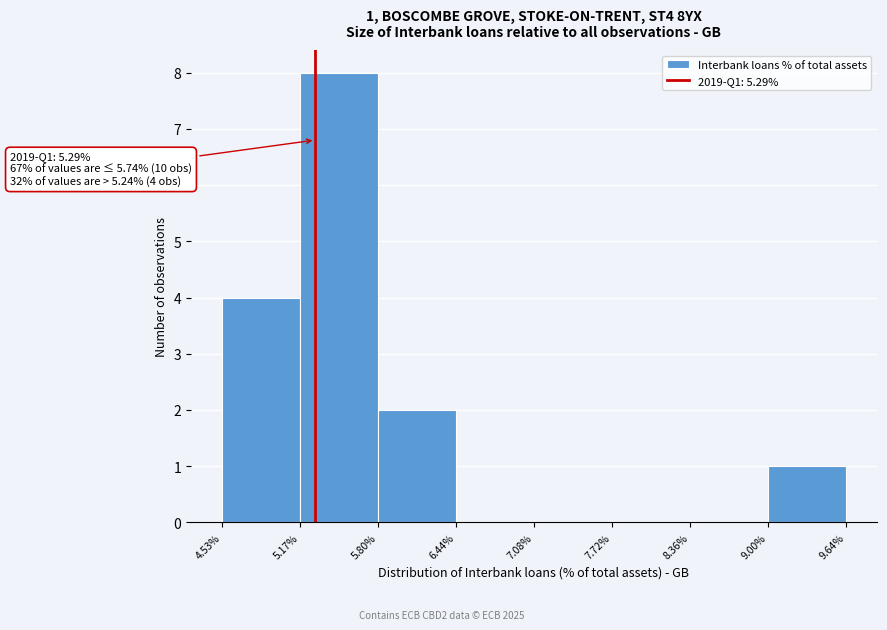

Over which range of the x-axis is the bar tallest?

5.17% to 5.80%